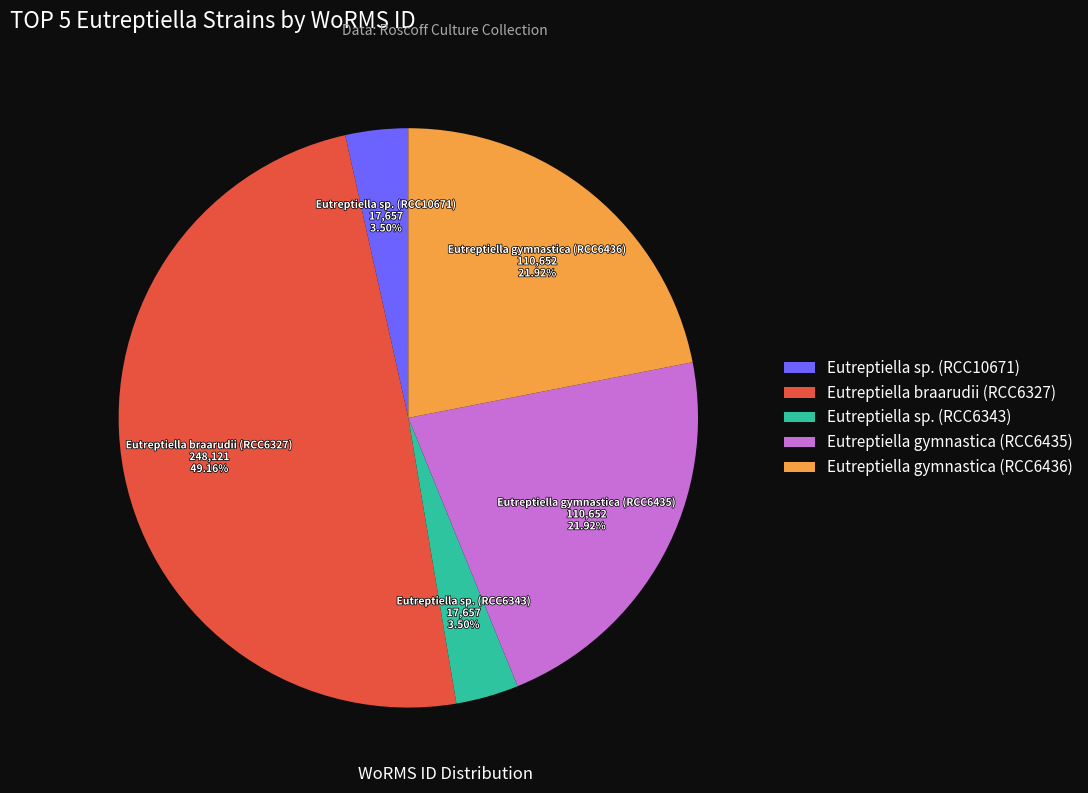

To the nearest percent, what is the difference between the Eutreptiella gymnastica (RCC6435) and Eutreptiella sp. (RCC6343) slice percentages?

18%